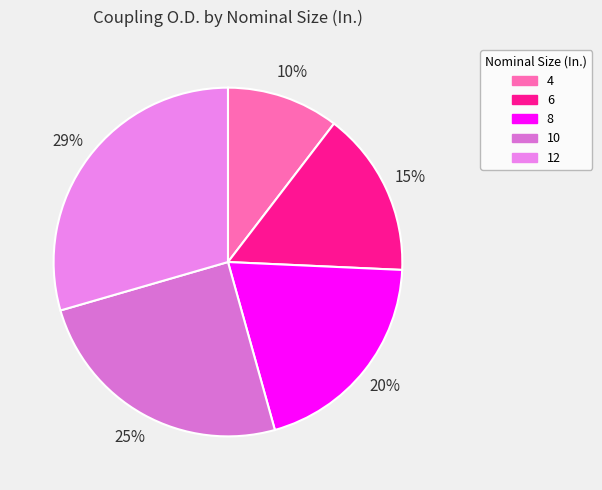

Is there a majority slice in this chart?

No